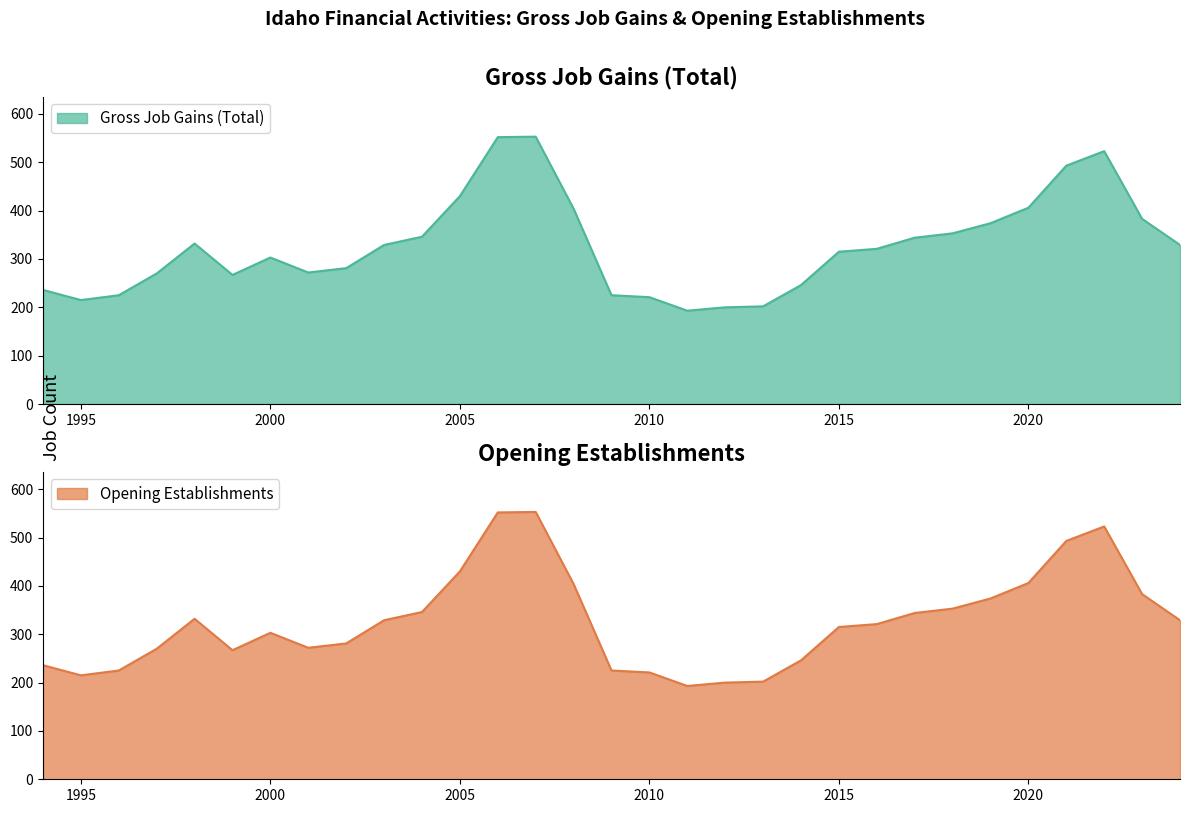

Reading right to left, what are all the values shown in this chart?

Gross Job Gains (Total): 329	383	523	493	406	374	353	344	321	315	246	202	200	193	221	225	404	553	552	430	346	329	281	272	303	267	332	270	225	215	236
Opening Establishments: 329	383	523	493	406	374	353	344	321	315	246	202	200	193	221	225	404	553	552	430	346	329	281	272	303	267	332	270	225	215	236